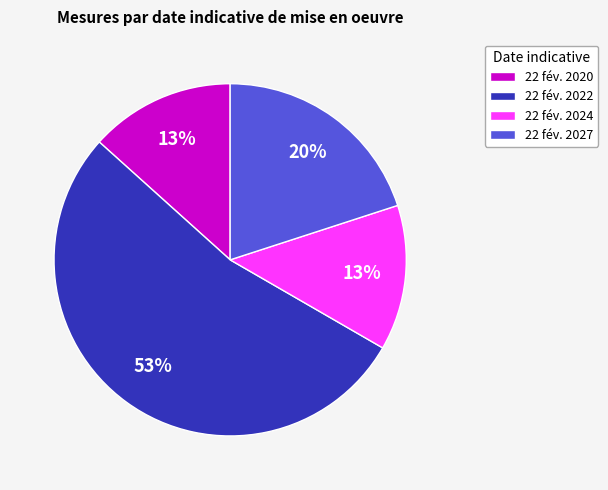

Which has a higher value, 22 fév. 2027 or 22 fév. 2020?

22 fév. 2027